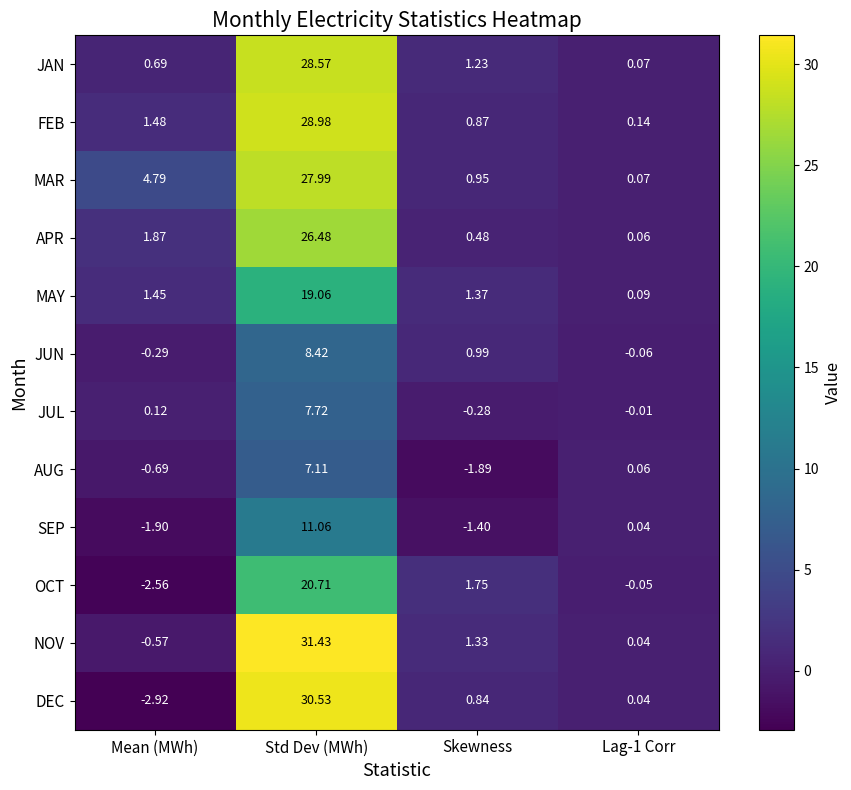

Which series has the widest spread of values?

DEC